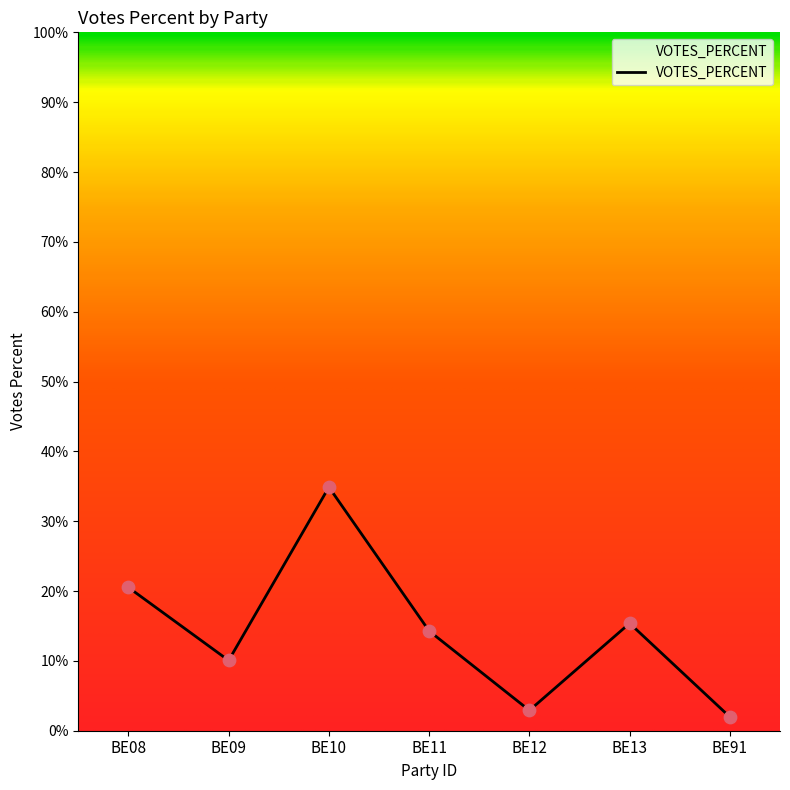

Approximately how many times larger is the value at BE10 compared to BE11?

2.4